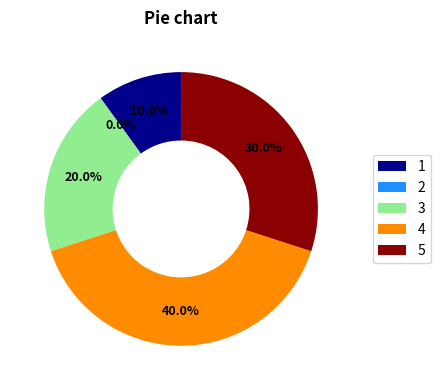

Count the number of slices in the pie.

5